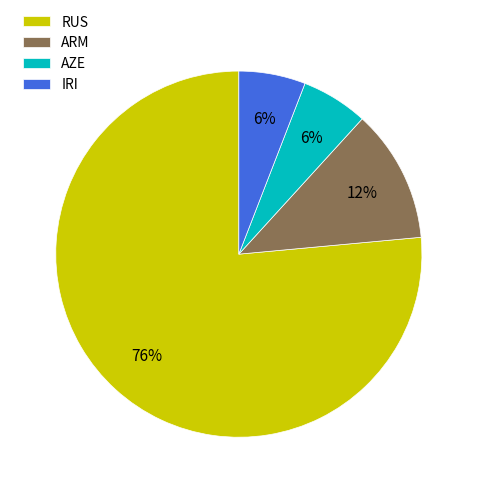

What is the ratio of the value at ARM to the value at AZE?

2.0